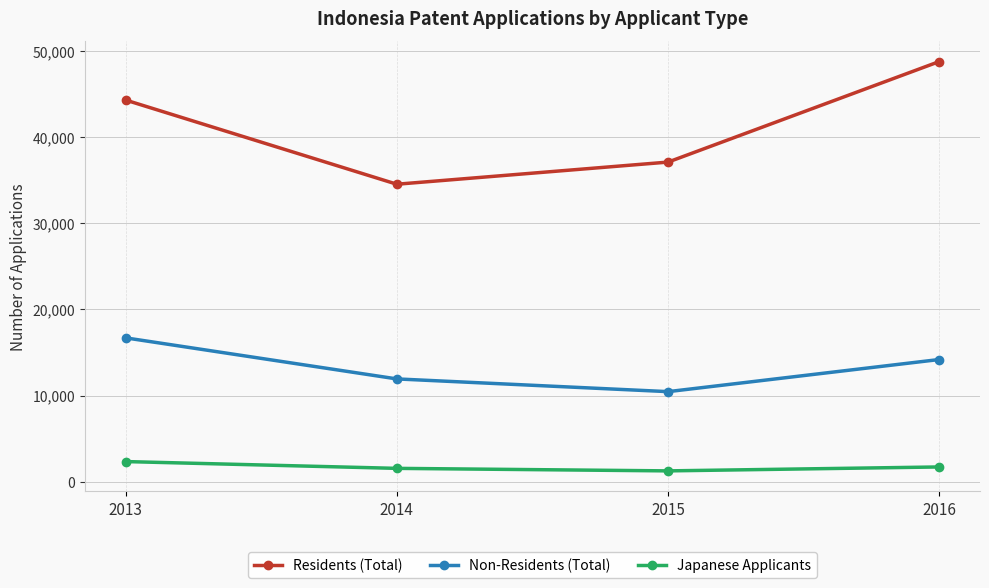

Which category has the highest value in the Residents (Total) series?

2016